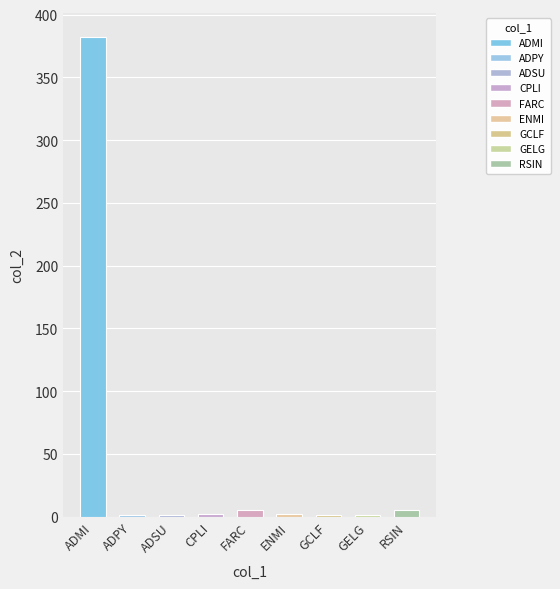

What is the maximum value shown in the chart?

382